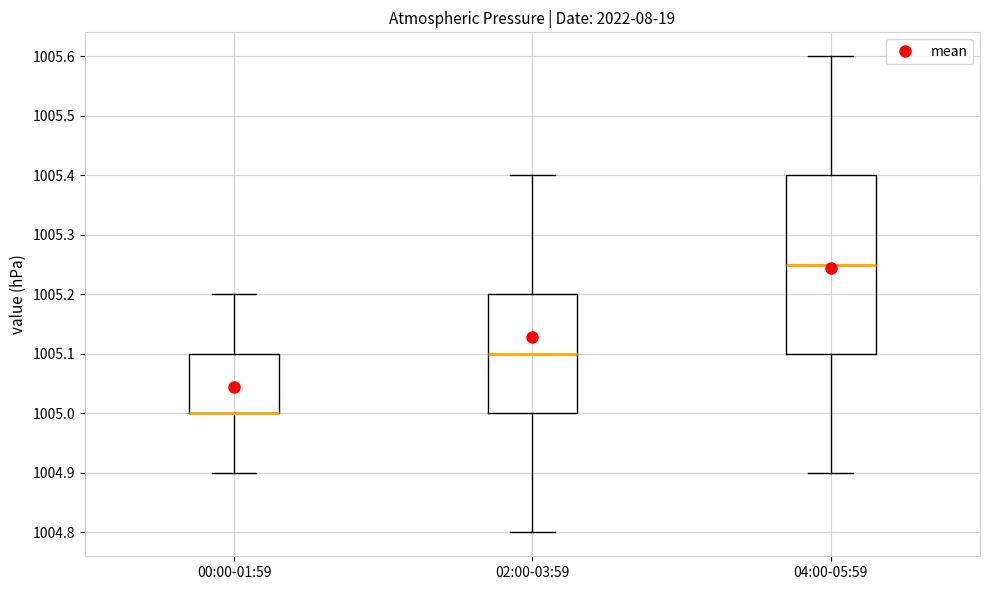

Comparing the boxes themselves (not the whiskers), which one is the tallest?

04:00-05:59